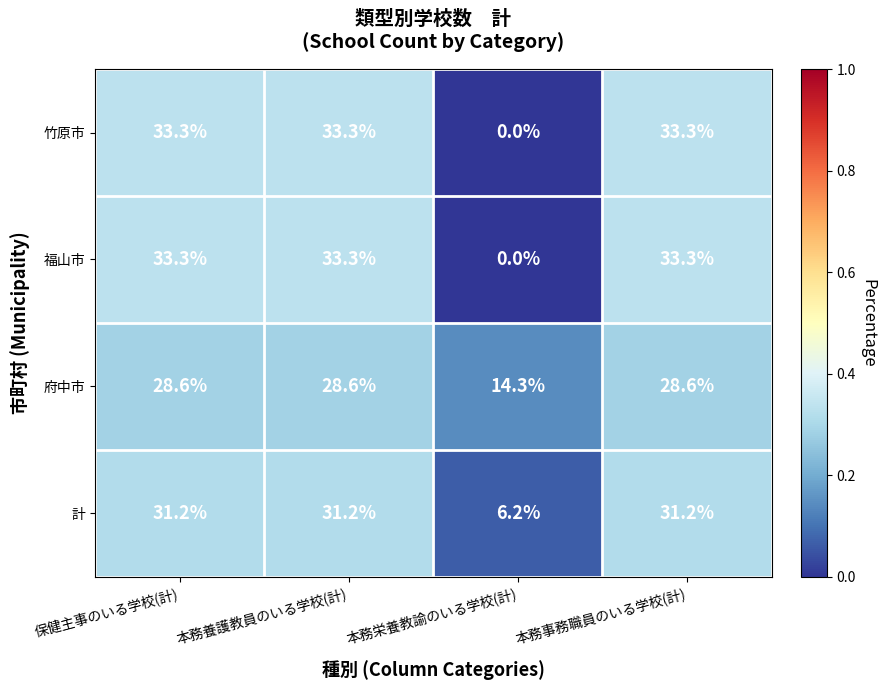

Is it true that 福山市 equals 33.3 at 本務事務職員のいる学校(計)?

True